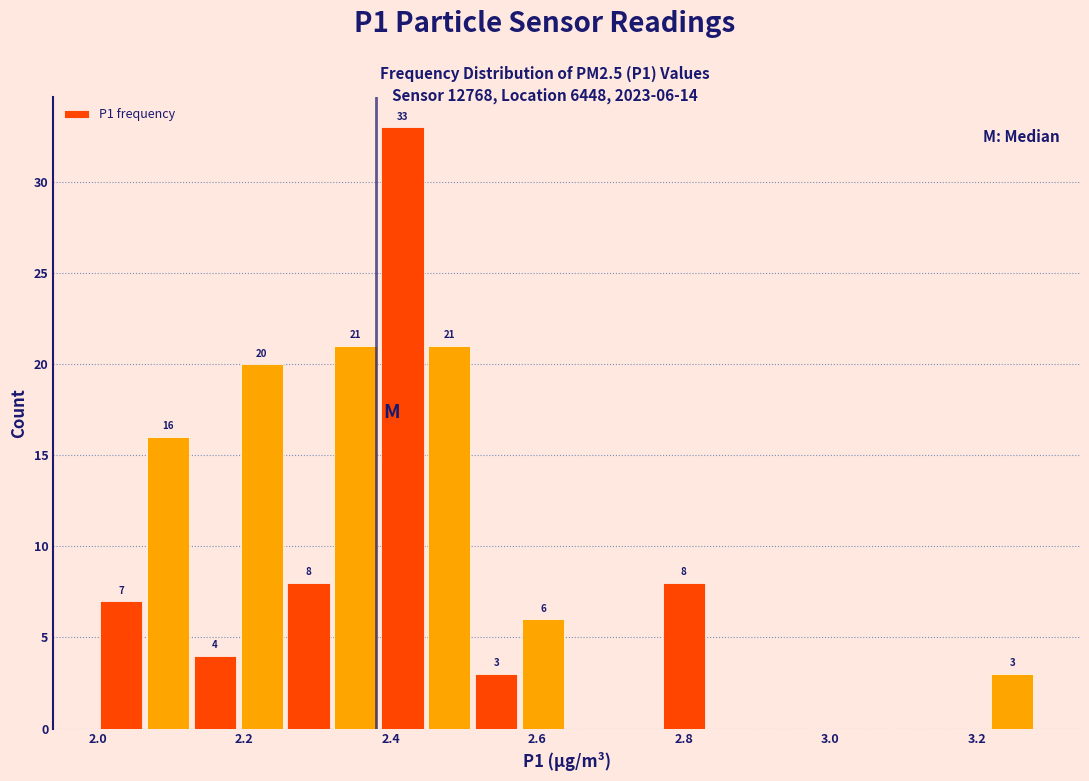

Read against the x-axis, roughly where is the centre of the tallest bar?

2.42